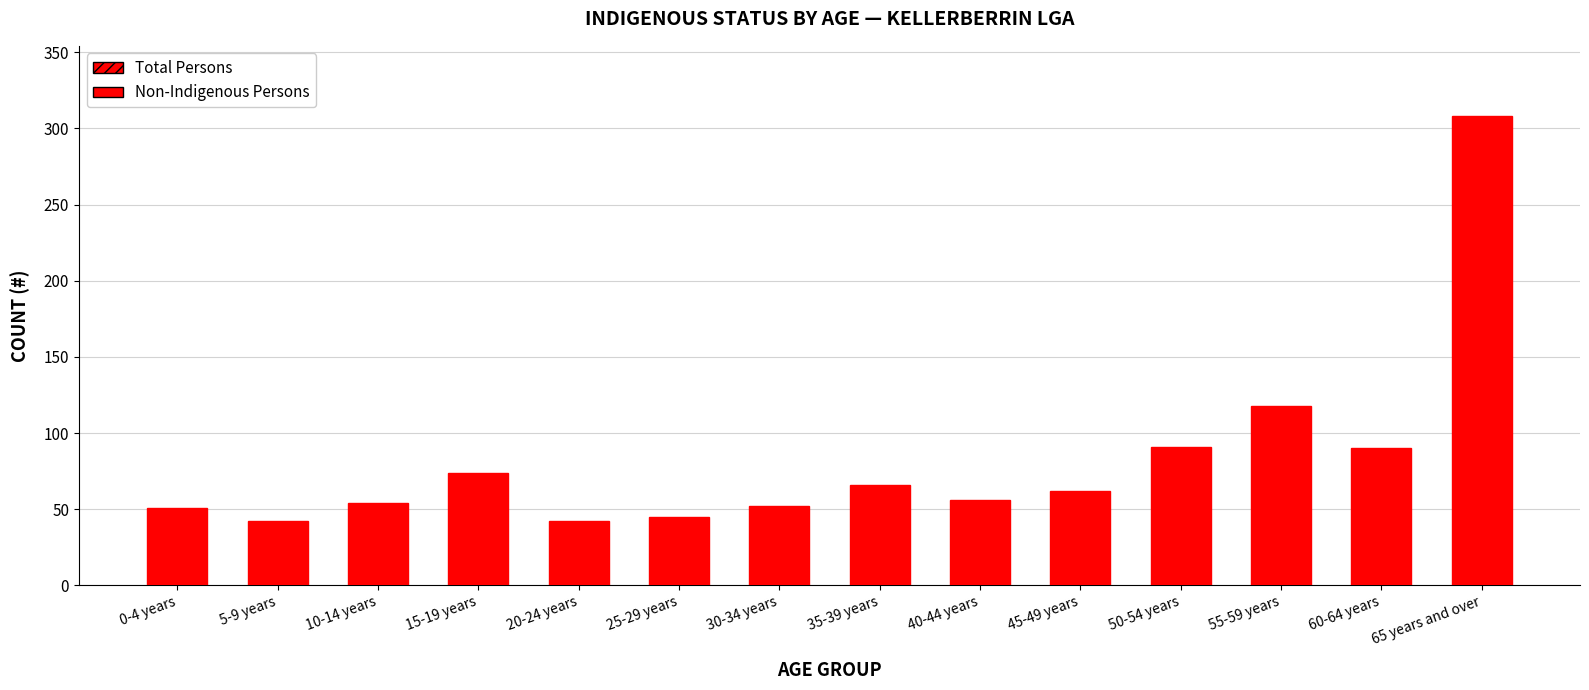

Reading left to right, extract all data points from this chart.

Total Persons: 0-4 years=51	5-9 years=42	10-14 years=54	15-19 years=74	20-24 years=42	25-29 years=45	30-34 years=52	35-39 years=66	40-44 years=56	45-49 years=62	50-54 years=91	55-59 years=118	60-64 years=90	65 years and over=308
Non-Indigenous Persons: 0-4 years=39	5-9 years=35	10-14 years=40	15-19 years=54	20-24 years=28	25-29 years=36	30-34 years=44	35-39 years=57	40-44 years=46	45-49 years=41	50-54 years=71	55-59 years=91	60-64 years=78	65 years and over=261